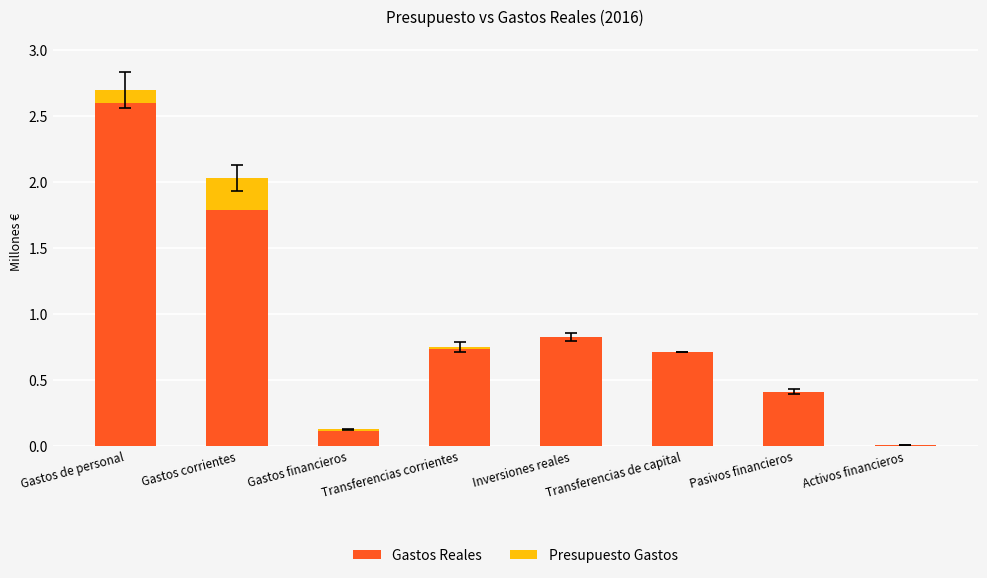

What is the total value across all series at Gastos corrientes?

2.0